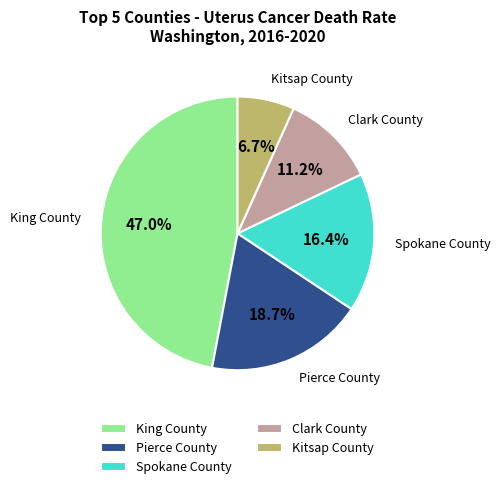

Is it true that Kitsap County is 1% of the pie?

False